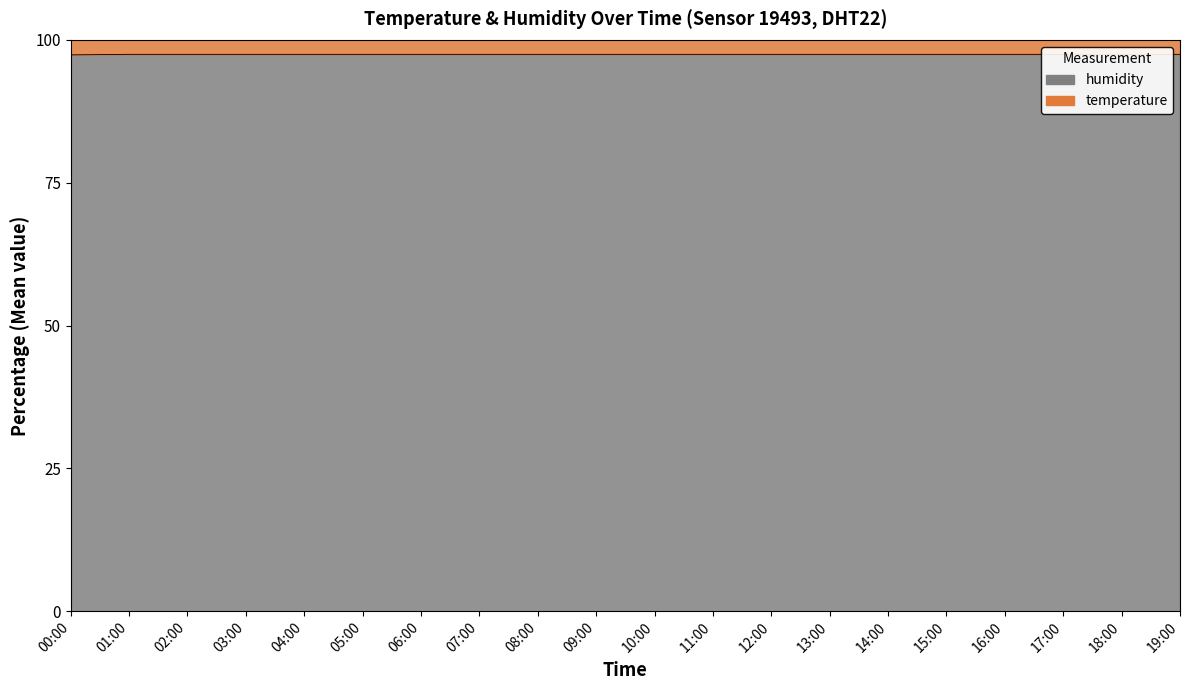

Which has a higher value, 12:00 or 08:00?

12:00